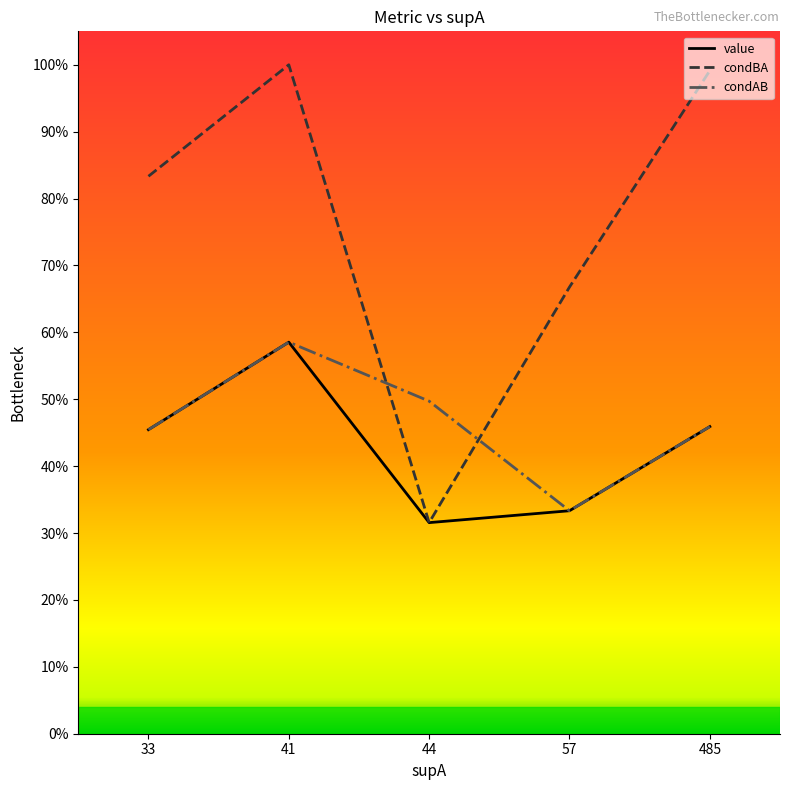

True or false: condBA and value cross at least once.

False